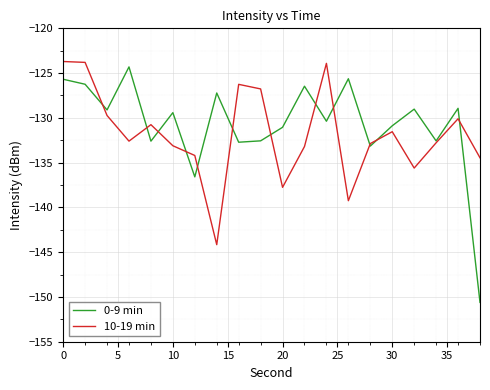

True or false: 0-9 min and 10-19 min cross at least once.

True